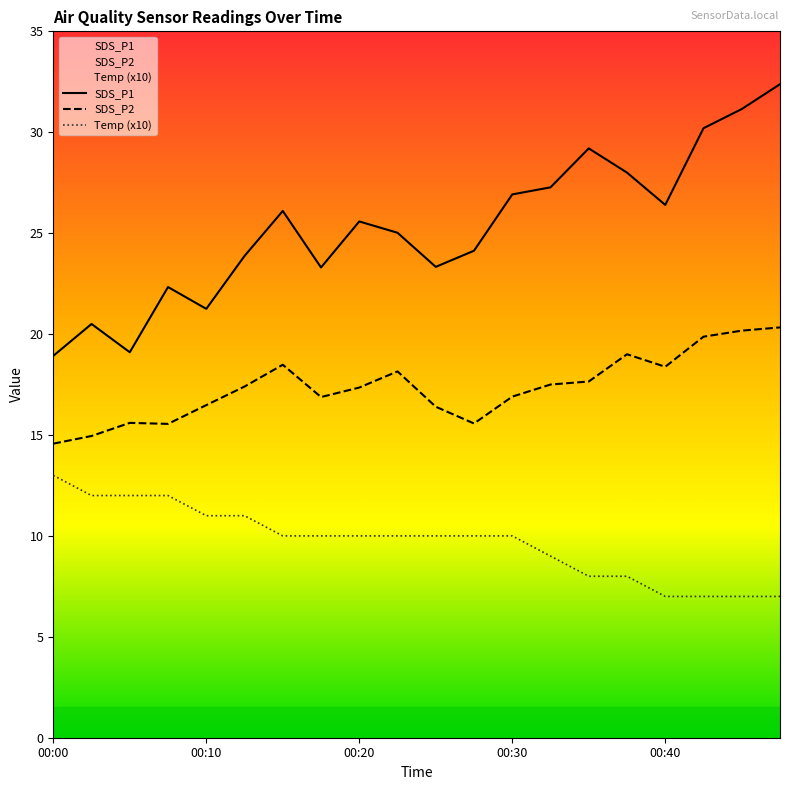

What is the total value across all series at 00:35?

54.8